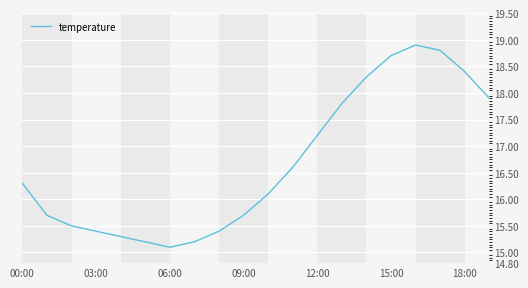

What is the sum of all values?

333.5